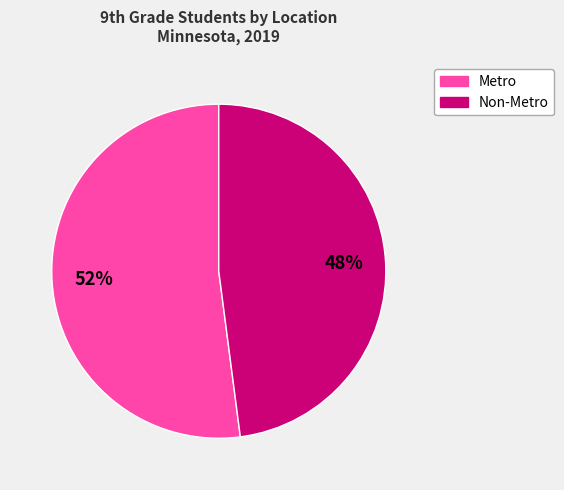

Combined, do Non-Metro and Metro account for over 50%?

Yes